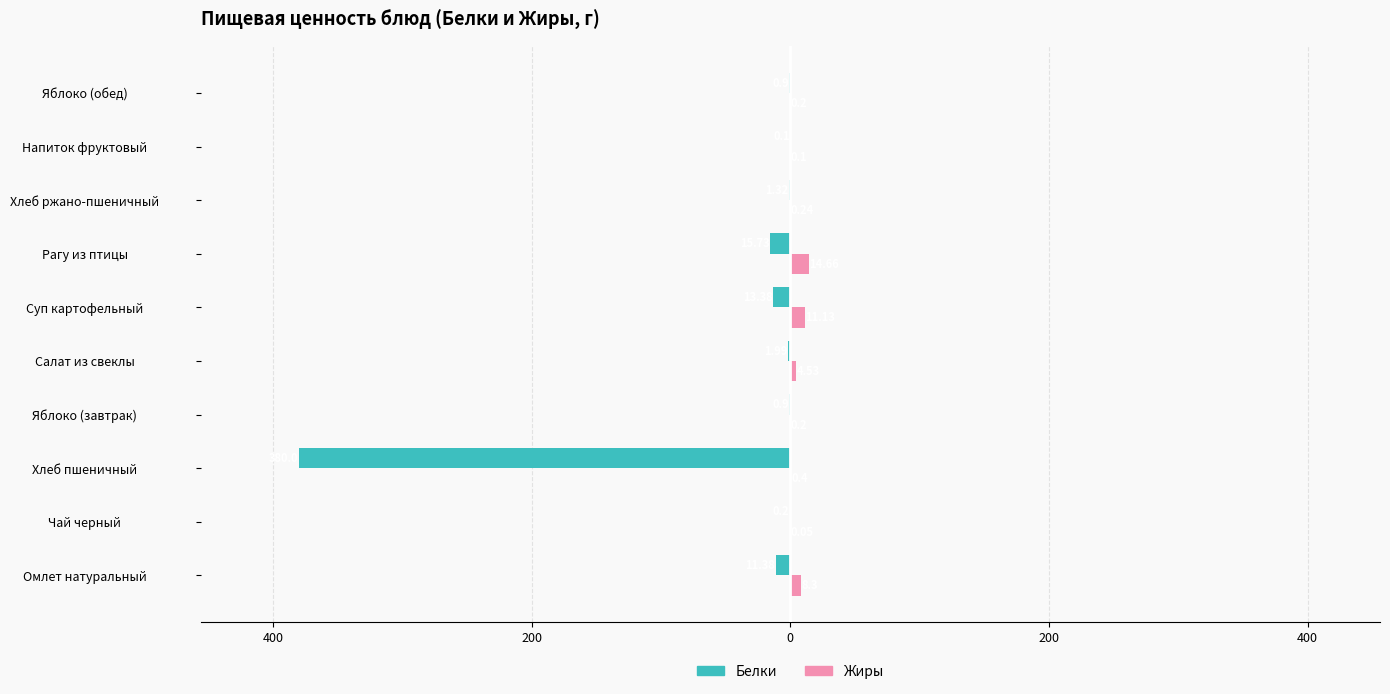

What is the greatest value displayed?

14.7